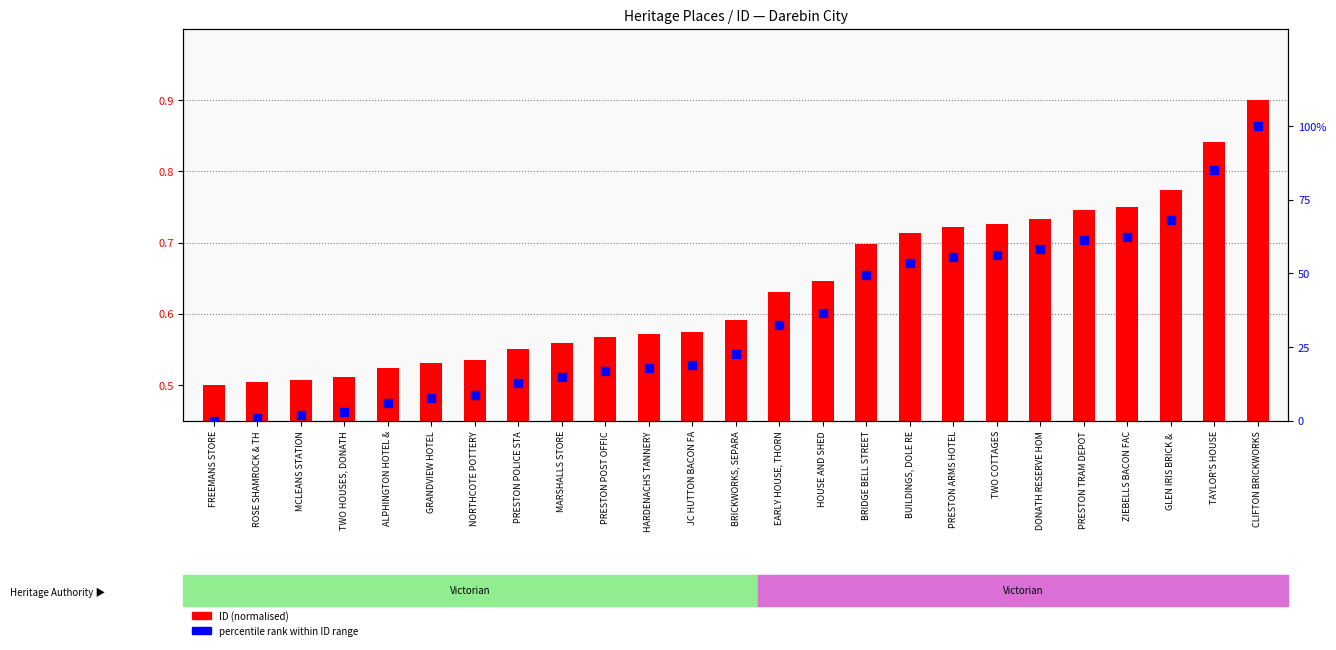

Which series reaches the minimum Y coordinate?

percentile rank within ID range